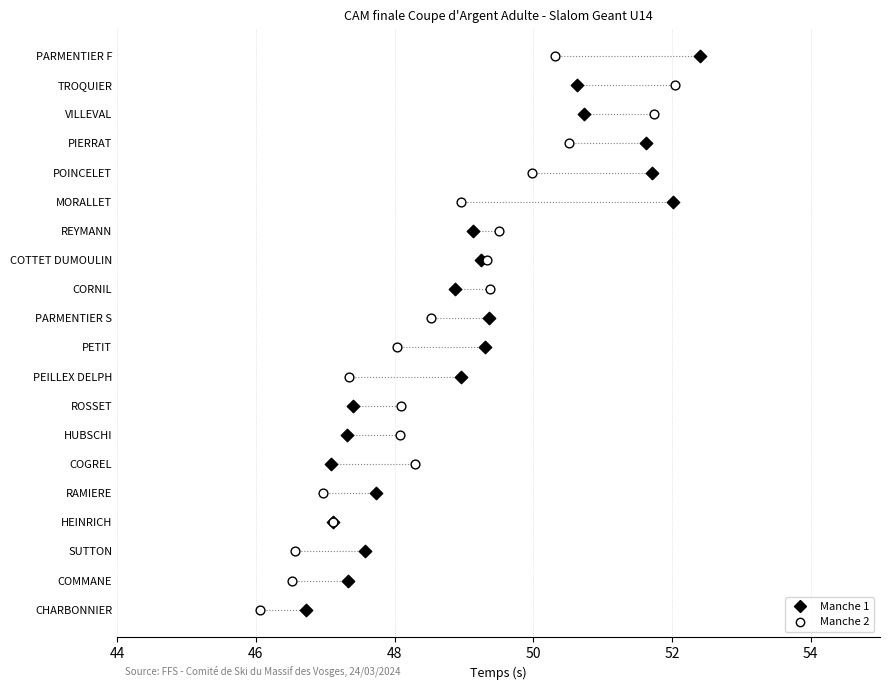

What are all the series names shown in the legend?

Manche 1, Manche 2